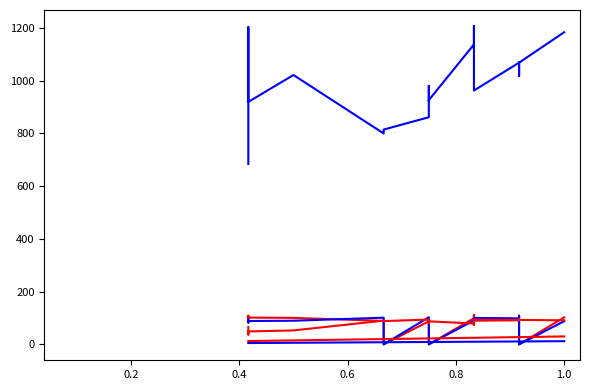

True or false: Total Distance has more than 2 points higher than both neighbors.

False